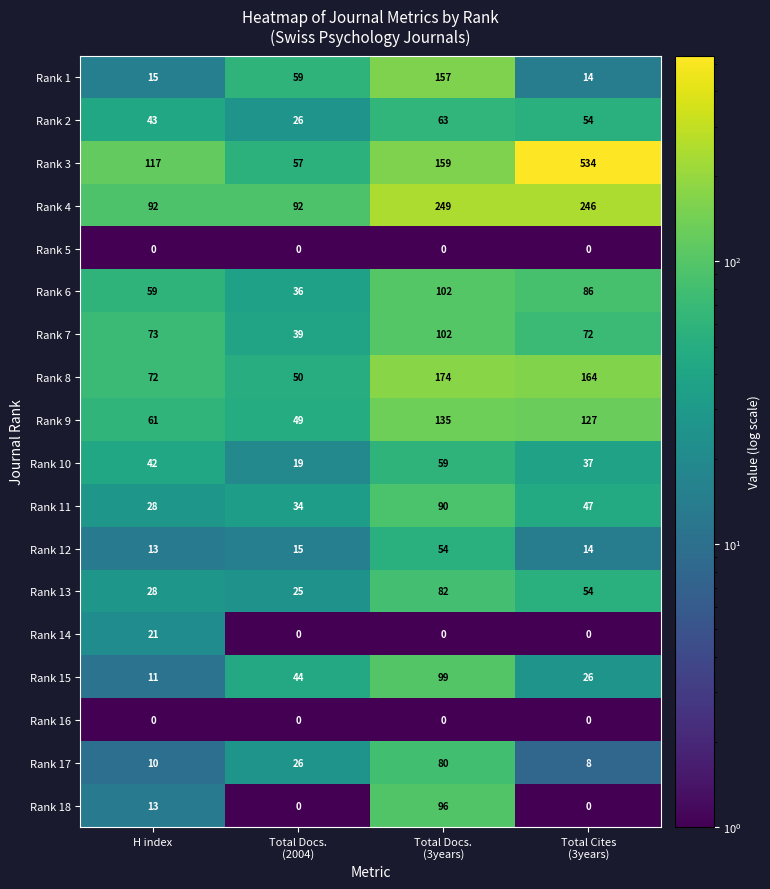

What is the difference between the maximum and second lowest values in the Rank 14 series?

21